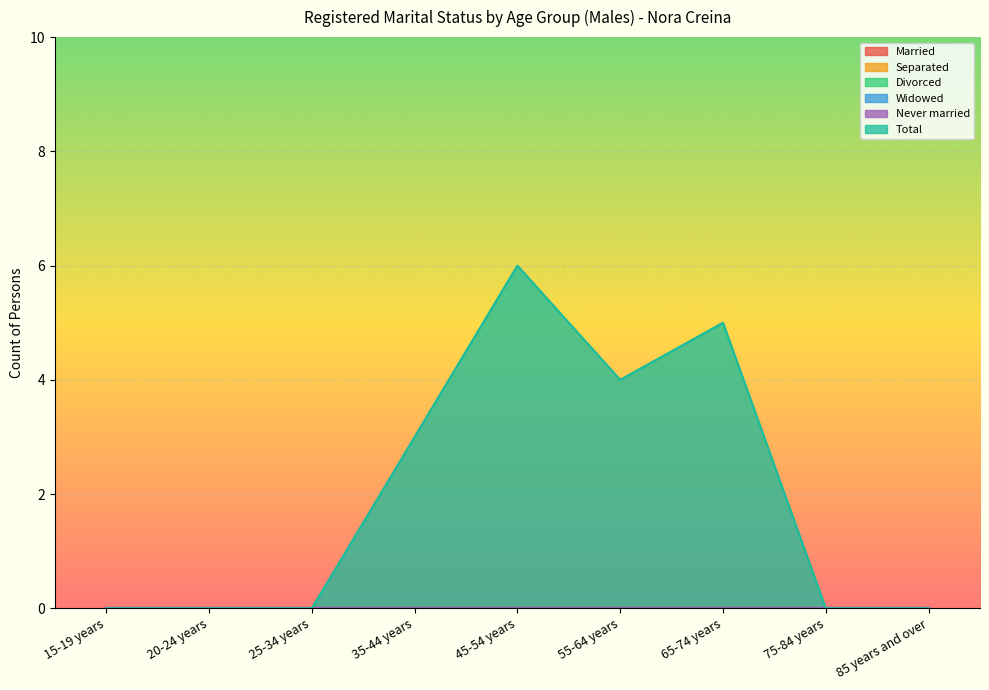

At which label is Separated closest to 0?

15-19 years